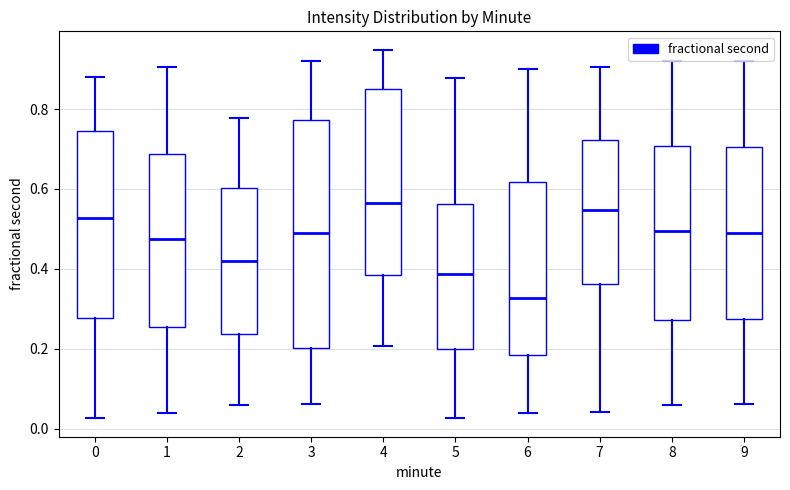

Reading left to right, read every box against the y-axis: the position of its median line, the range the box covers, and the ends of its whiskers. The values are not printed on the chart, so give them approximately, as read against the axis.

0: median 0.52, box 0.28 to 0.74, whiskers 0.02 to 0.88
1: median 0.48, box 0.26 to 0.68, whiskers 0.04 to 0.90
2: median 0.42, box 0.24 to 0.60, whiskers 0.06 to 0.78
3: median 0.48, box 0.20 to 0.78, whiskers 0.06 to 0.92
4: median 0.56, box 0.38 to 0.84, whiskers 0.20 to 0.94
5: median 0.38, box 0.20 to 0.56, whiskers 0.02 to 0.88
6: median 0.32, box 0.18 to 0.62, whiskers 0.04 to 0.90
7: median 0.54, box 0.36 to 0.72, whiskers 0.04 to 0.90
8: median 0.50, box 0.28 to 0.70, whiskers 0.06 to 0.92
9: median 0.48, box 0.28 to 0.70, whiskers 0.06 to 0.92